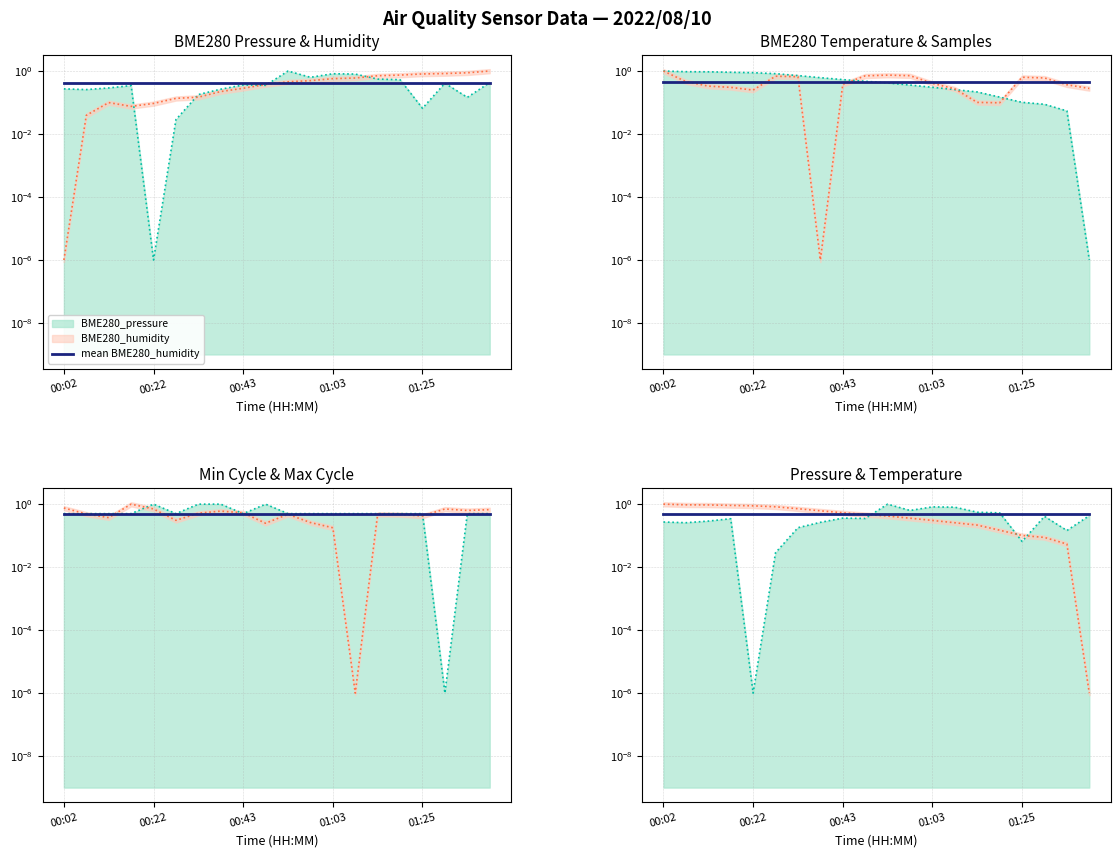

At how many categories does at least one series exceed 0?

20